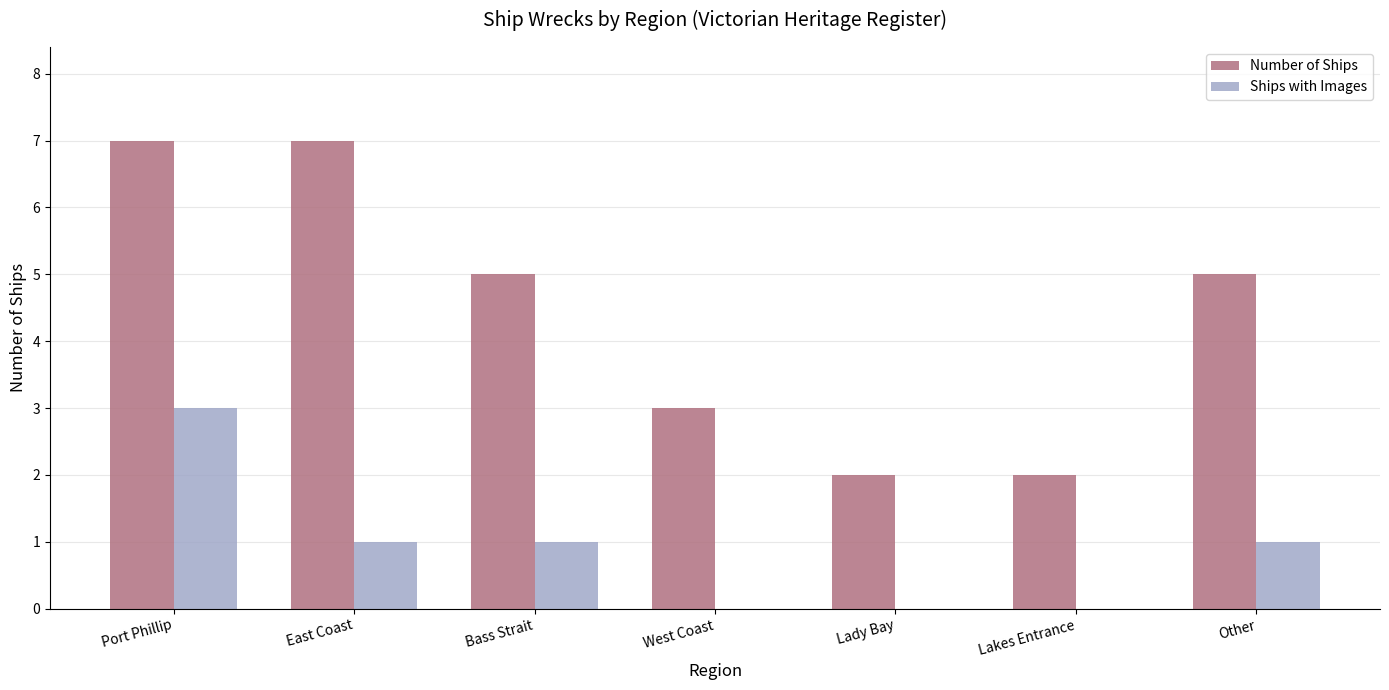

Count the number of categories in the chart.

7